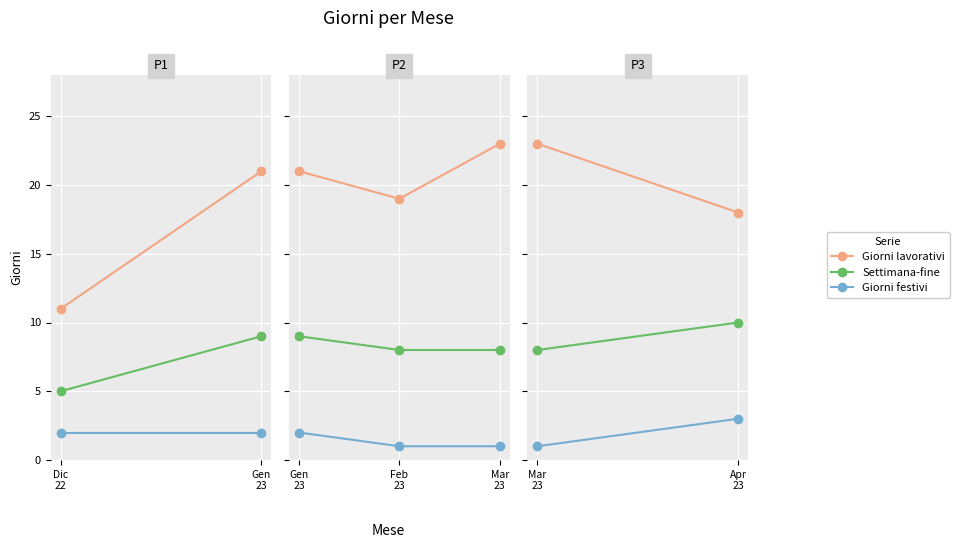

List the series in order of their overall mean, lowest first.

Giorni festivi, Settimana-fine, Giorni lavorativi